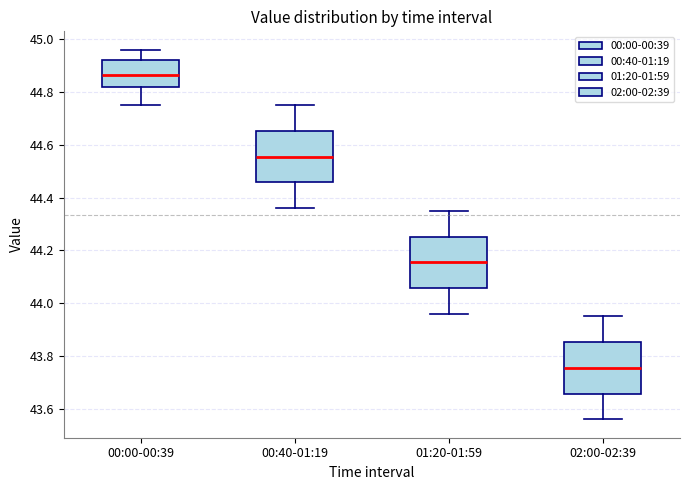

Where is the upper edge of the box for 02:00-02:39 on the y-axis? The values are not printed on the chart, so give them approximately, as read against the axis.

43.86